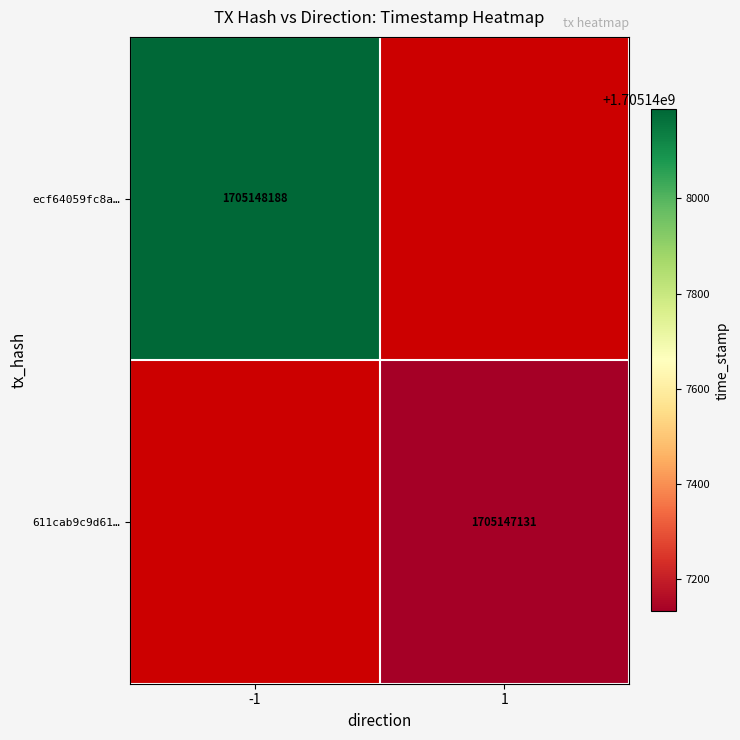

What is the sum of the ecf64059fc8aca7296834ea20ef23982b4c7375 values at direction and time_stamp?

1705148187